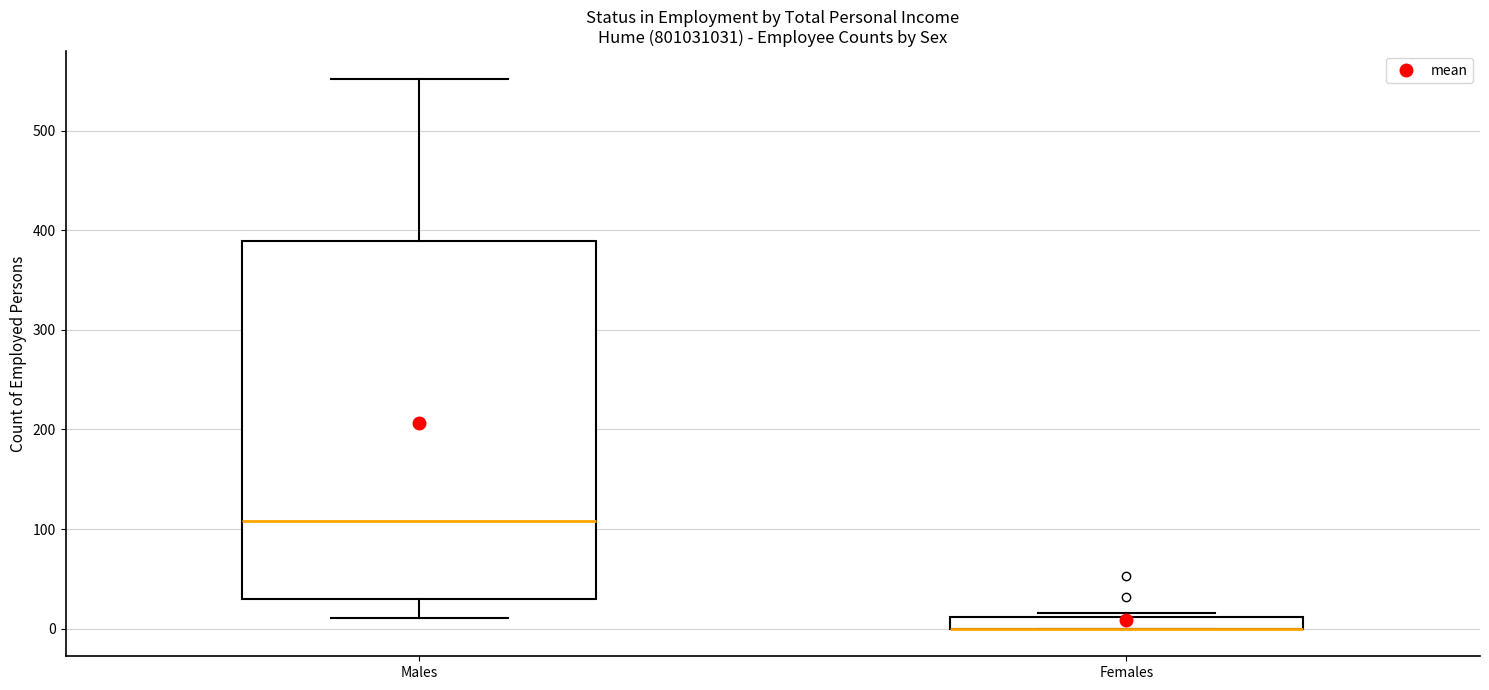

Where does the median line of the box for Males sit on the y-axis? The values are not printed on the chart, so give them approximately, as read against the axis.

110